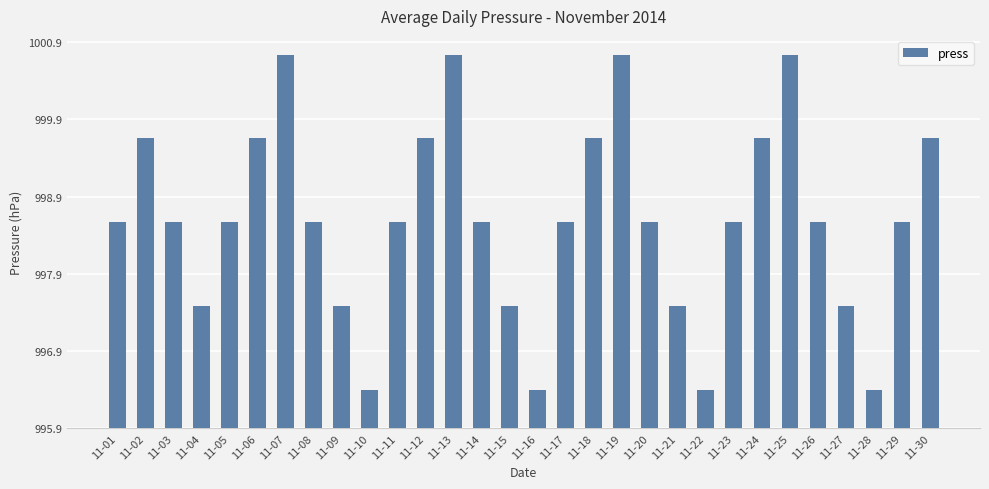

What is the change in value from 11-01 to 11-12?

+1.1